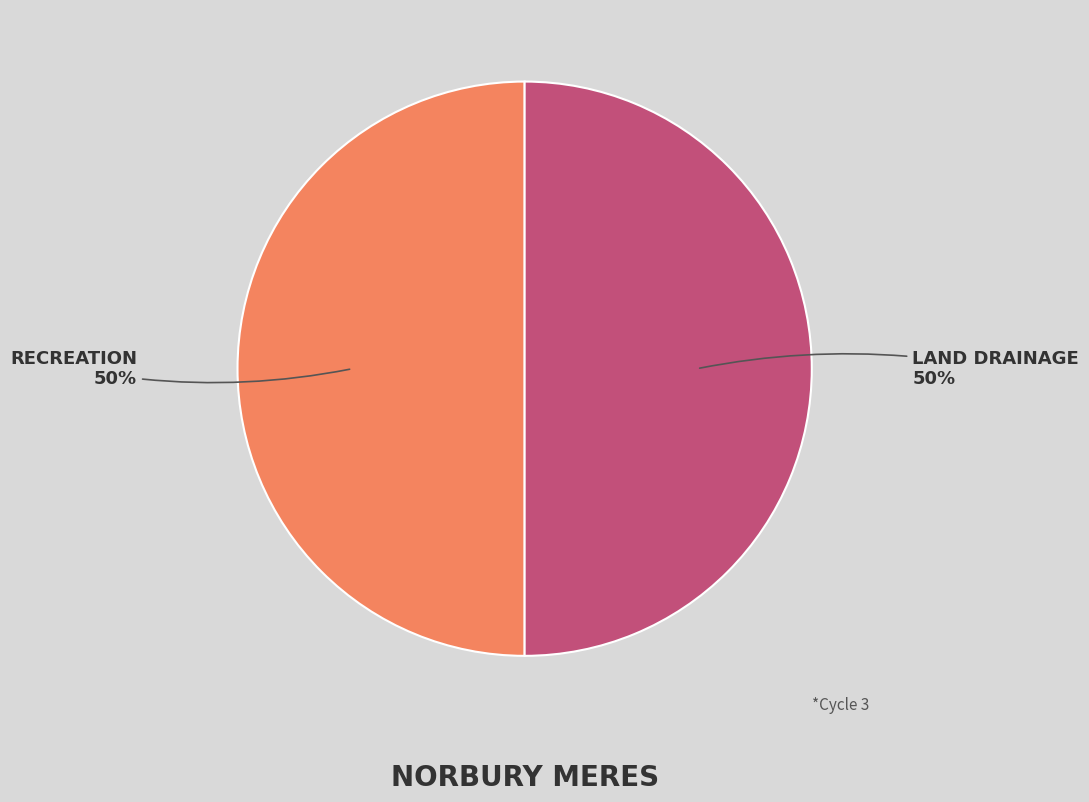

To the nearest percent, what is the average slice percentage?

50%